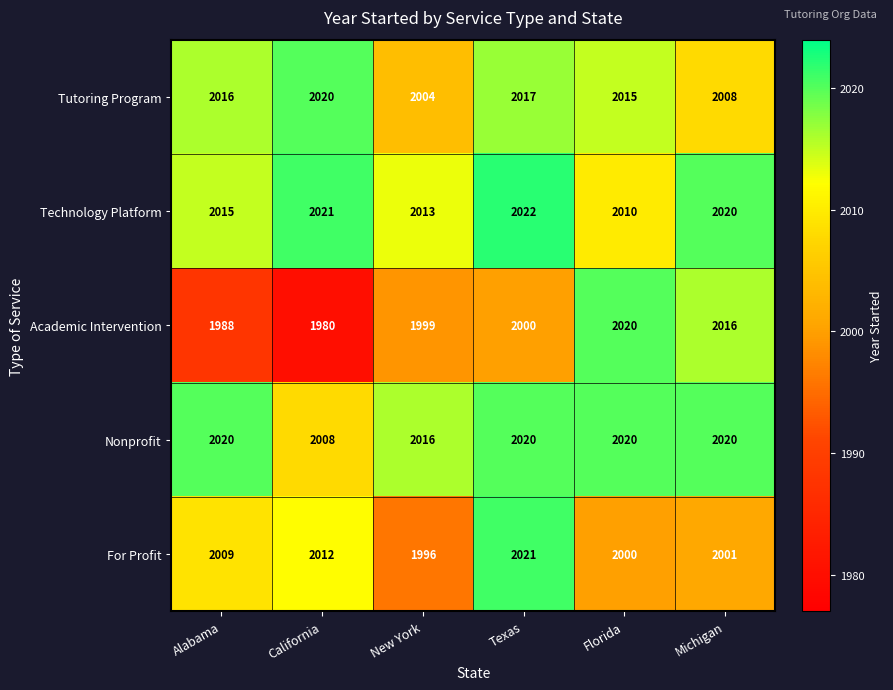

How many series are shown in this chart?

5